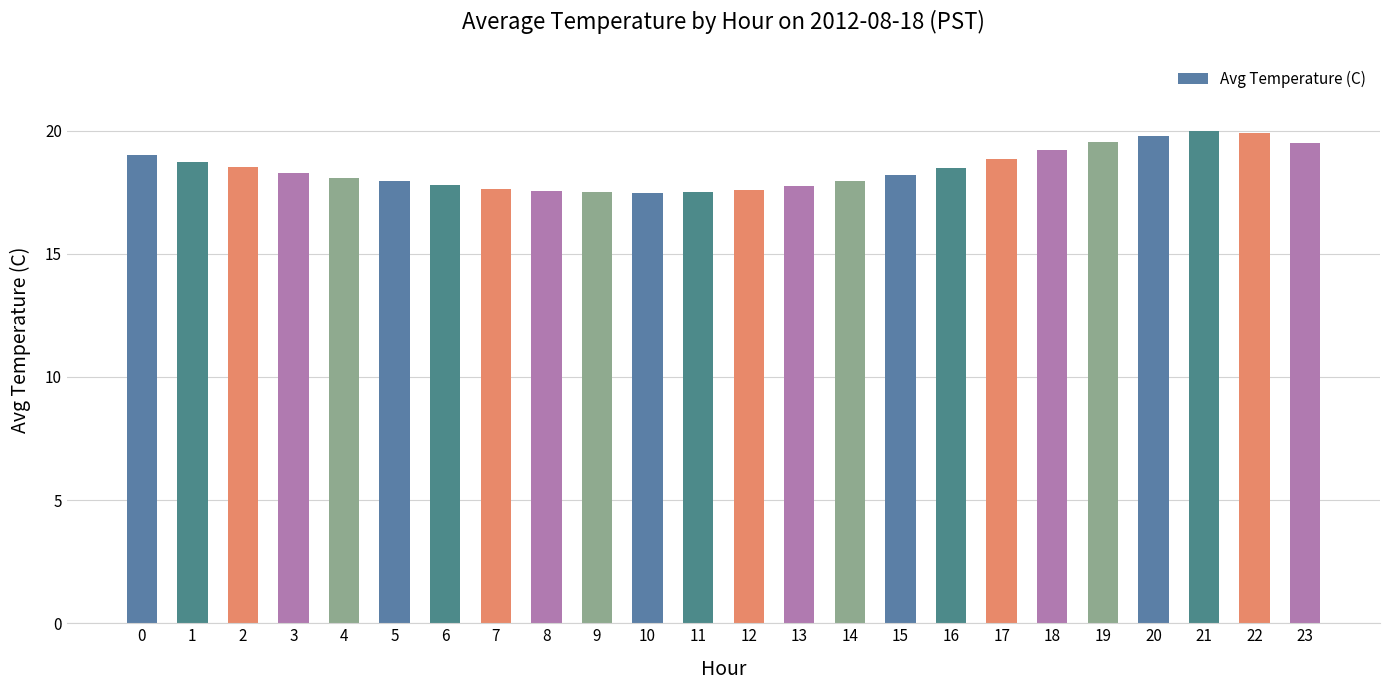

Is it true that the value at 0 is 19.0?

True